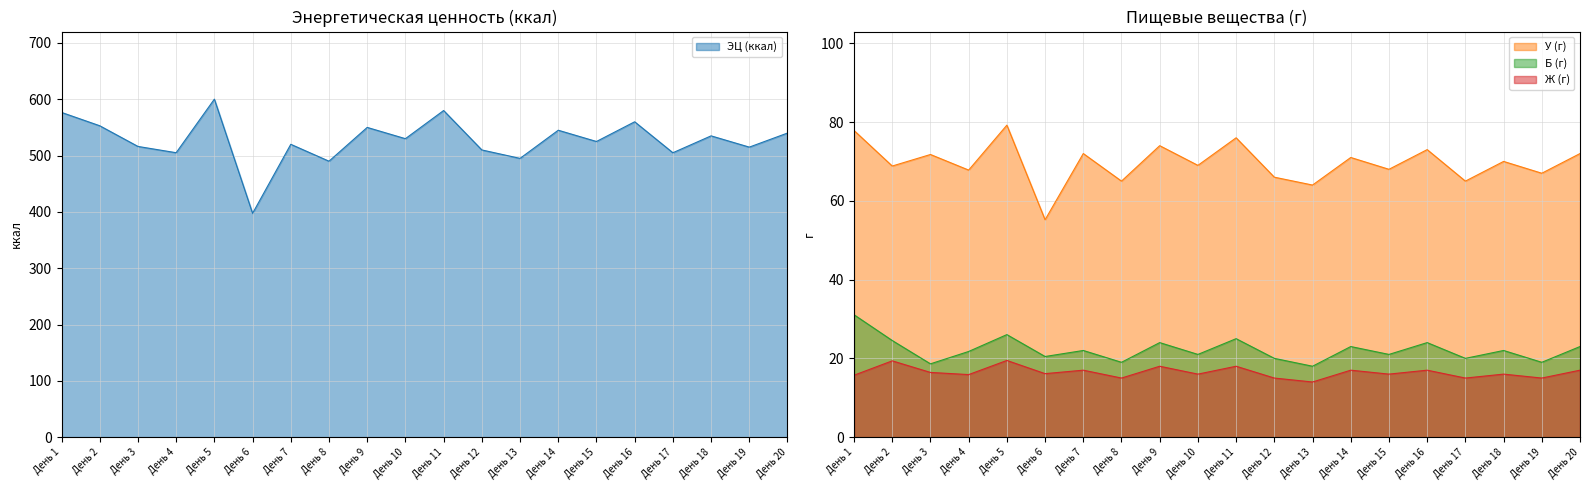

True or false: Ж (г) and У (г) intersect in this chart.

False